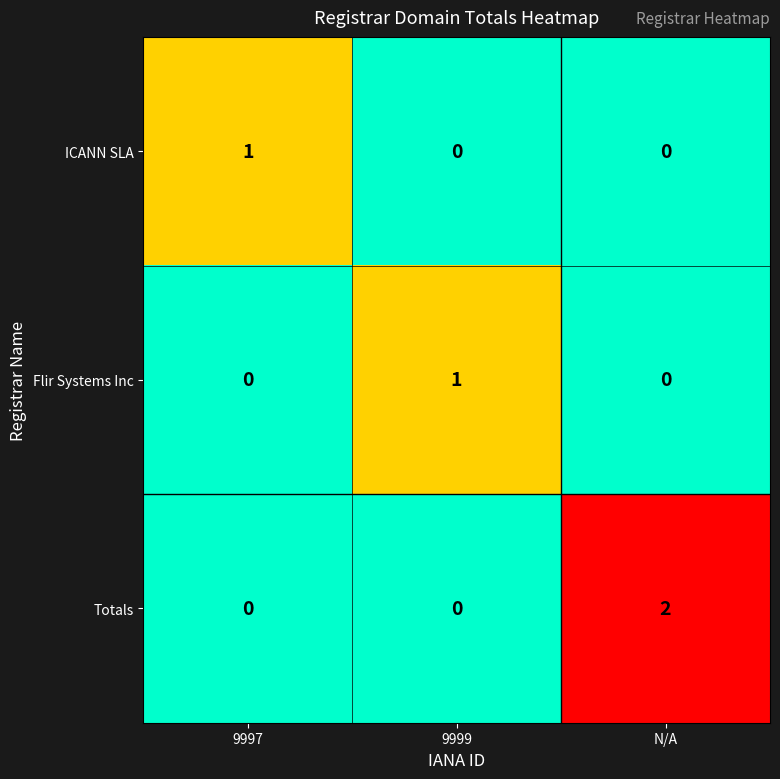

Reading right to left, what are all the values shown in this chart?

ICANN SLA: N/A=0	9999=0	9997=1
Flir Systems Inc: N/A=0	9999=1	9997=0
Totals: N/A=2	9999=0	9997=0